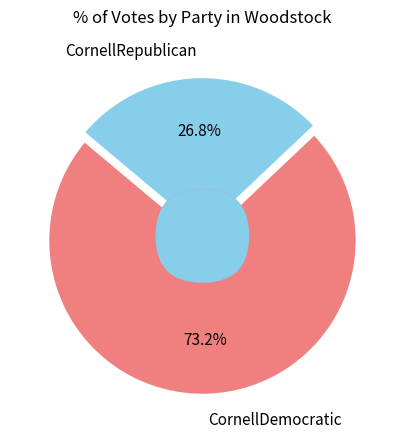

What is the majority slice?

CornellDemocratic